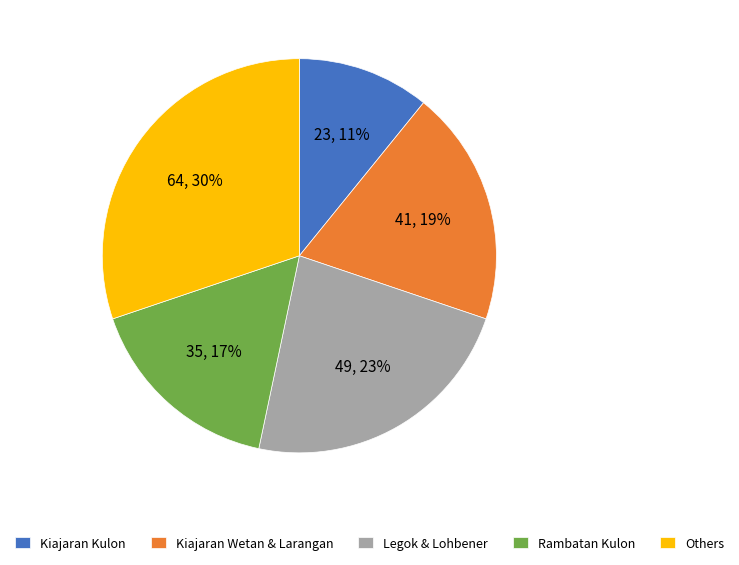

Is it true that Others is 30% of the pie?

True